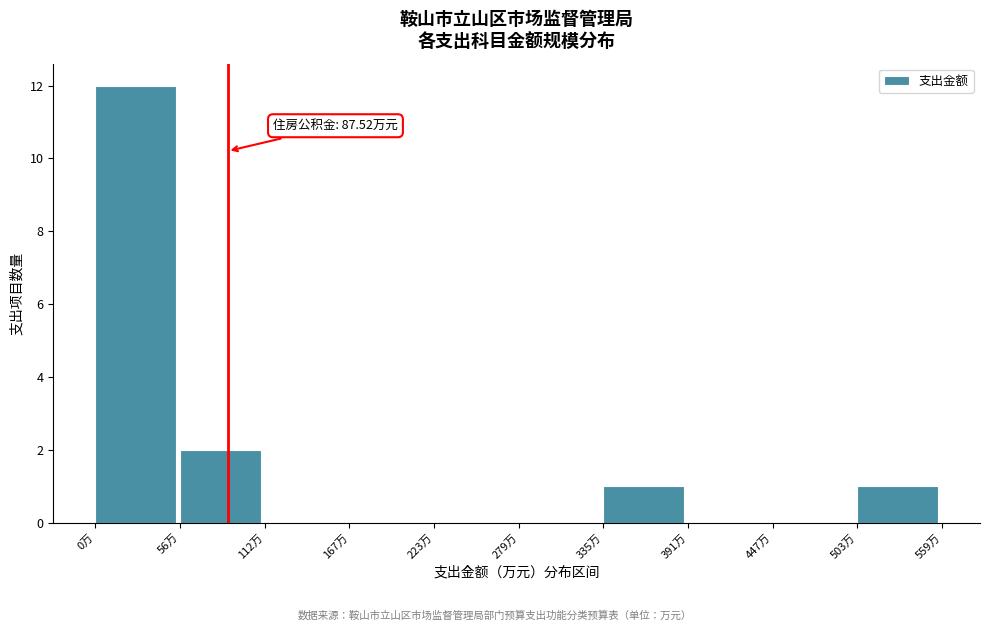

Which range on the x-axis has the tallest bar?

0 to 60